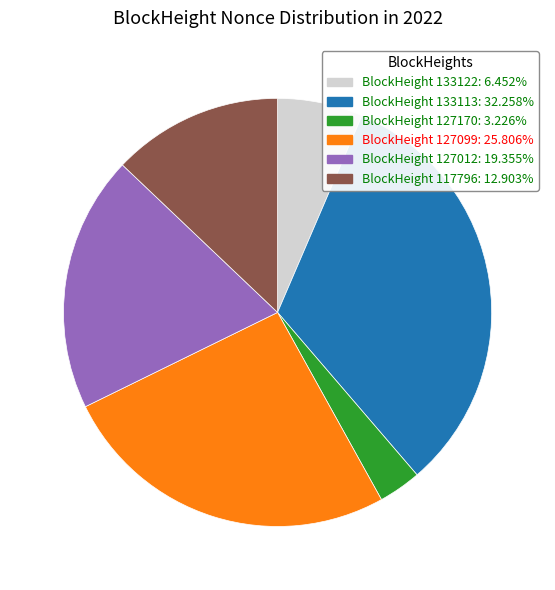

Combined, do BlockHeight 133113: 32.258% and BlockHeight 117796: 12.903% account for over 50%?

No